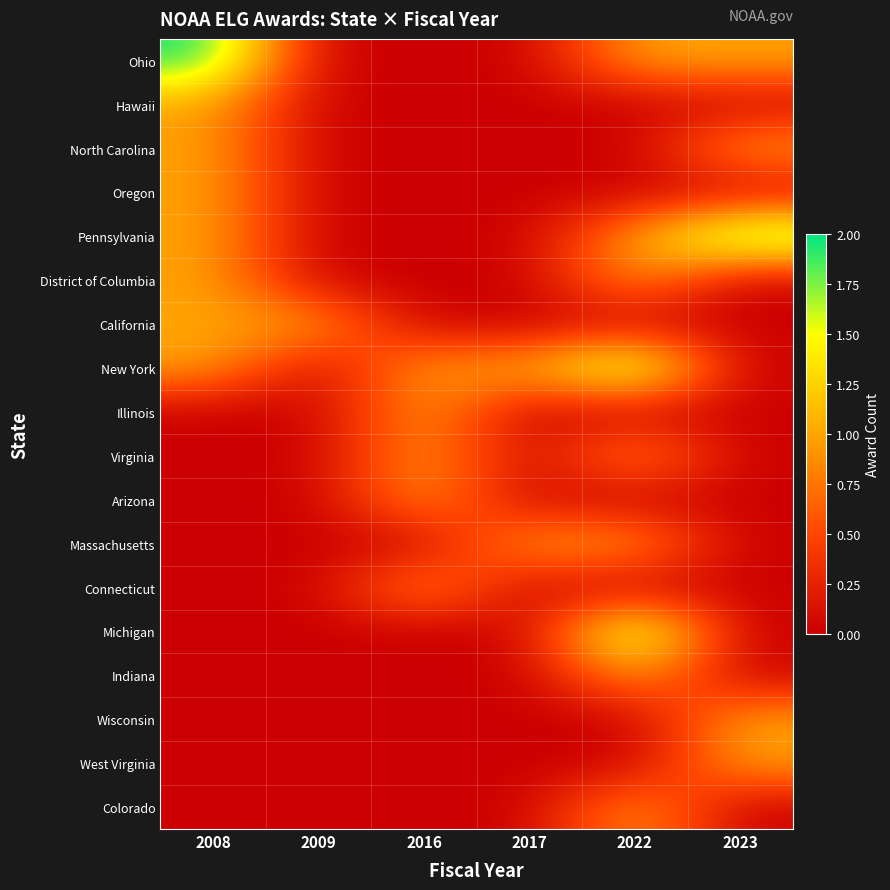

Reading right to left, transcribe all the data shown in this chart.

Ohio: 2023=1	2022=1	2017=0	2016=0	2009=0	2008=2
Hawaii: 2023=0	2022=0	2017=0	2016=0	2009=0	2008=1
North Carolina: 2023=1	2022=0	2017=0	2016=0	2009=0	2008=1
Oregon: 2023=0	2022=0	2017=0	2016=0	2009=0	2008=1
Pennsylvania: 2023=2	2022=1	2017=0	2016=0	2009=0	2008=1
District of Columbia: 2023=0	2022=1	2017=0	2016=0	2009=0	2008=1
California: 2023=0	2022=0	2017=0	2016=0	2009=1	2008=1
New York: 2023=0	2022=2	2017=1	2016=1	2009=0	2008=1
Illinois: 2023=0	2022=0	2017=0	2016=1	2009=0	2008=0
Virginia: 2023=0	2022=1	2017=0	2016=1	2009=0	2008=0
Arizona: 2023=0	2022=0	2017=0	2016=1	2009=0	2008=0
Massachusetts: 2023=0	2022=1	2017=1	2016=0	2009=0	2008=0
Connecticut: 2023=0	2022=0	2017=0	2016=1	2009=0	2008=0
Michigan: 2023=0	2022=2	2017=0	2016=0	2009=0	2008=0
Indiana: 2023=0	2022=1	2017=0	2016=0	2009=0	2008=0
Wisconsin: 2023=1	2022=0	2017=0	2016=0	2009=0	2008=0
West Virginia: 2023=1	2022=0	2017=0	2016=0	2009=0	2008=0
Colorado: 2023=0	2022=1	2017=0	2016=0	2009=0	2008=0